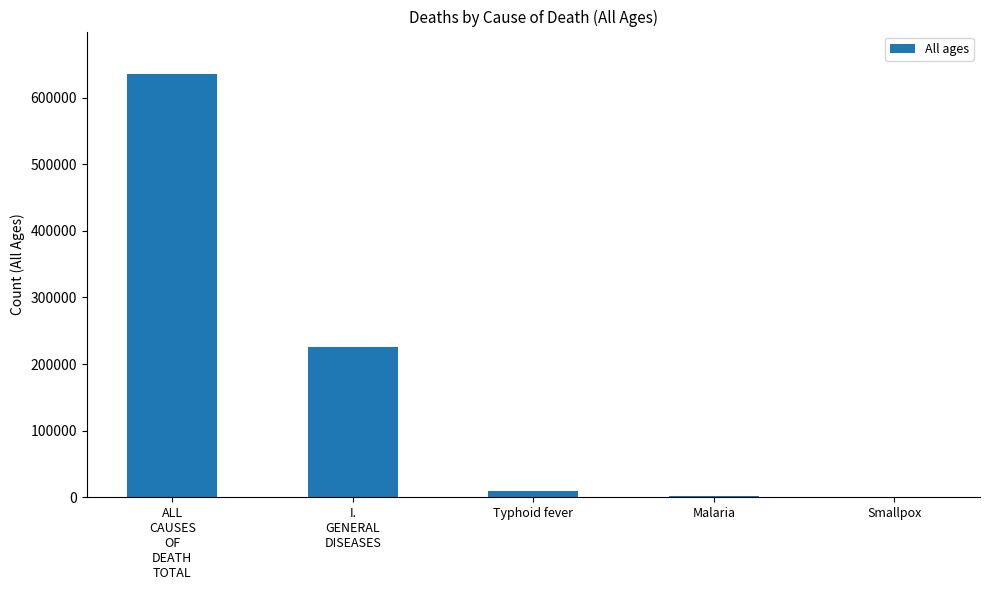

What is the maximum value shown in the chart?

635449